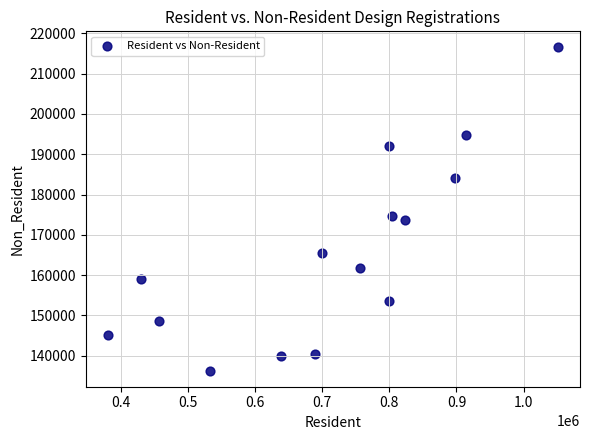

What is the range of X values (max minus min)?

669800